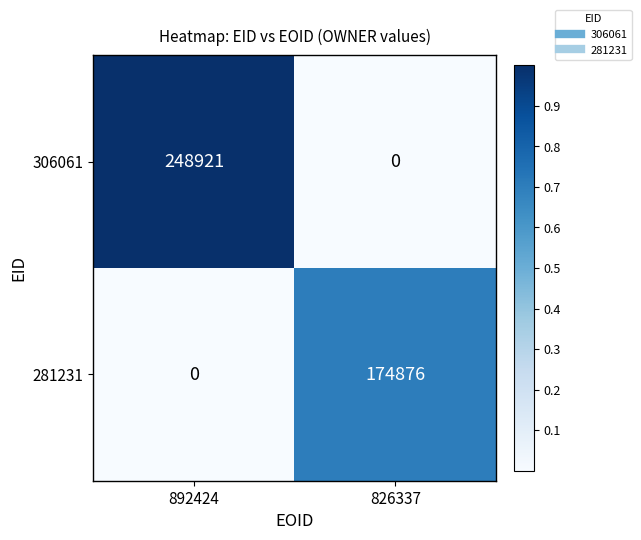

Which category has the highest value across all series?

892424